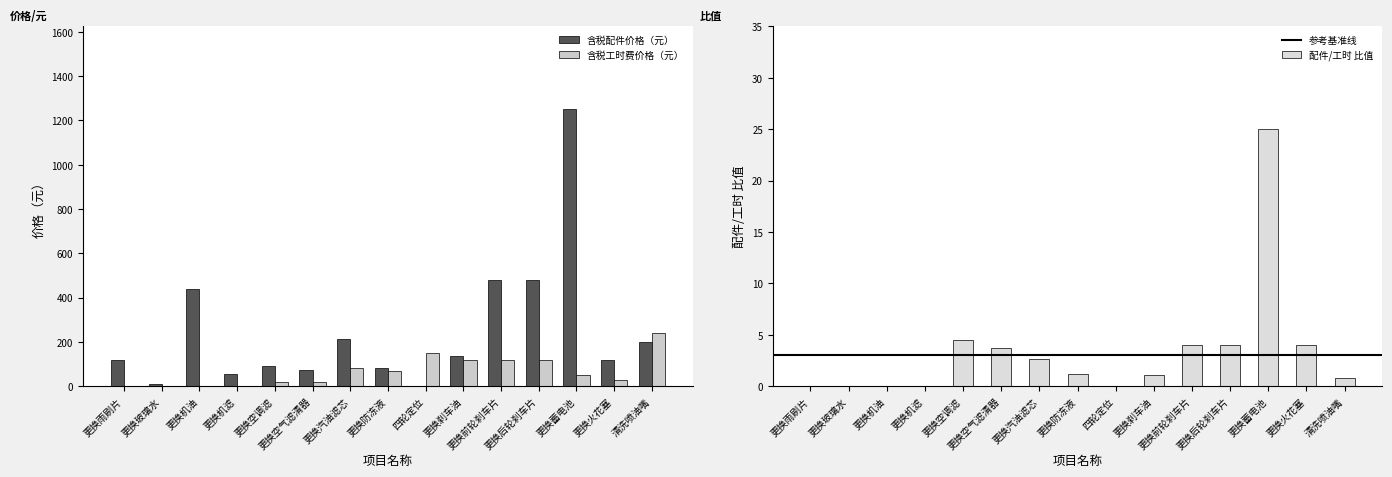

What is the approximate value of 含税配件价格（元） at 更换机滤?

55